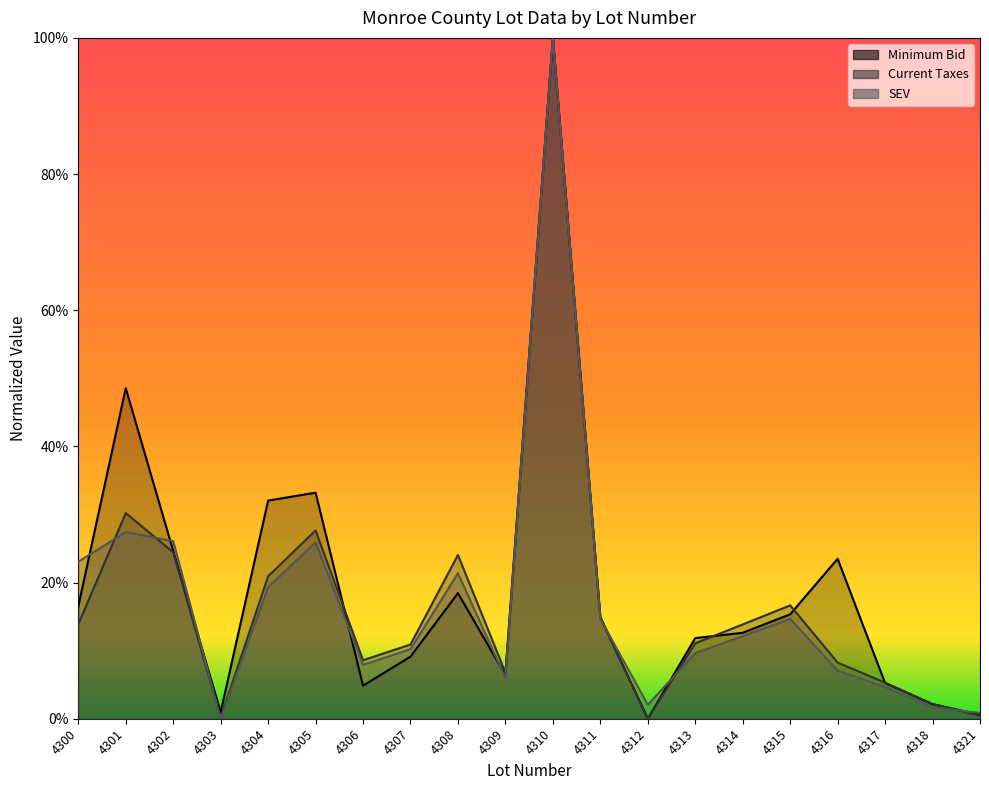

At which category does SEV reach its first local peak?

4301